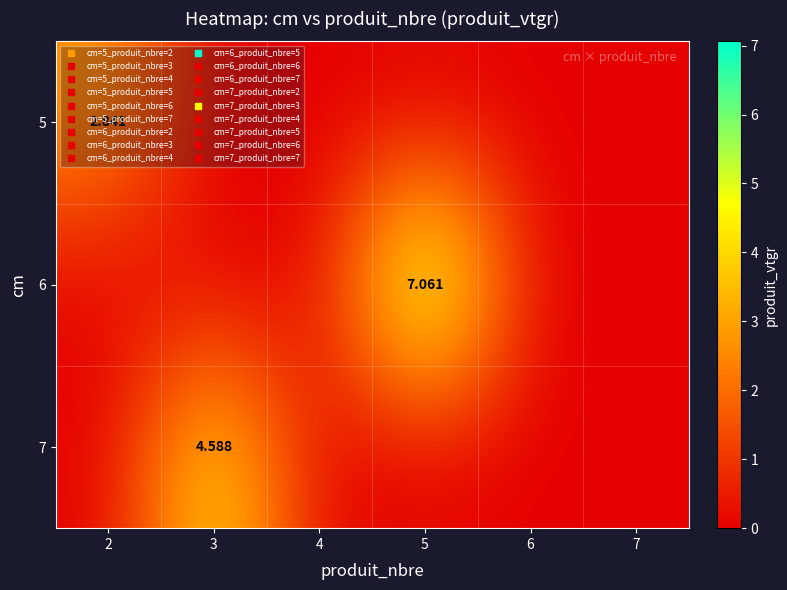

What is the difference between the maximum and minimum values in the 6 series?

7.1